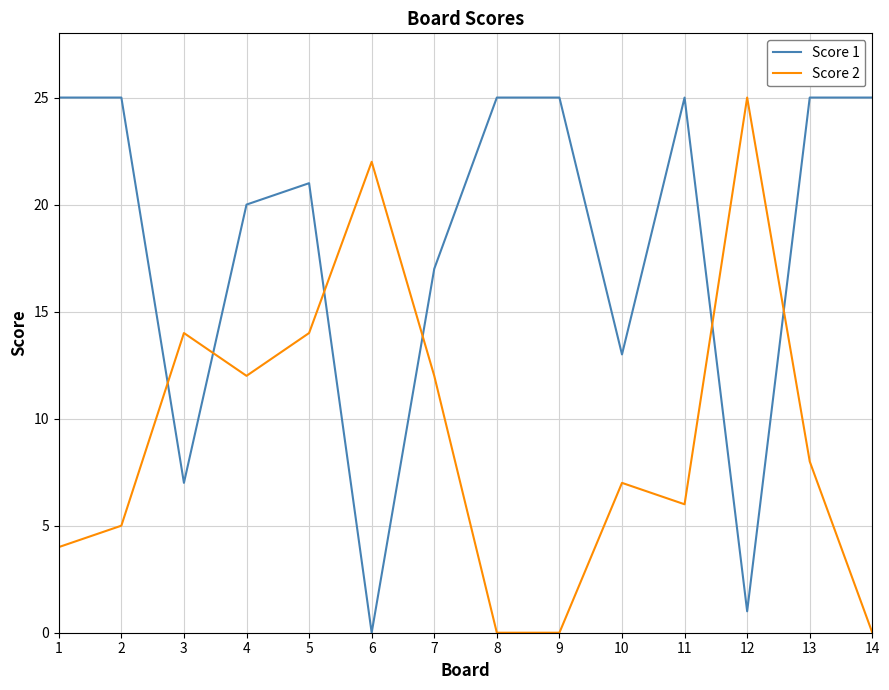

At which label does Score 2 reach its peak?

12